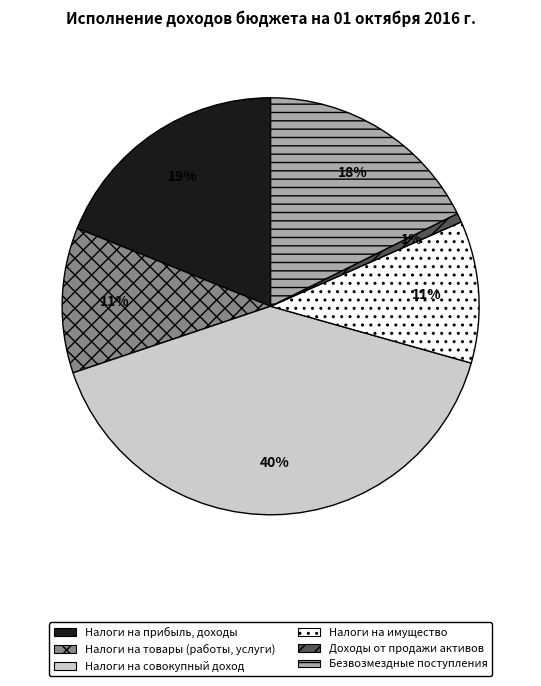

Between Безвозмездные поступления and Налоги на товары (работы, услуги), which is larger?

Безвозмездные поступления